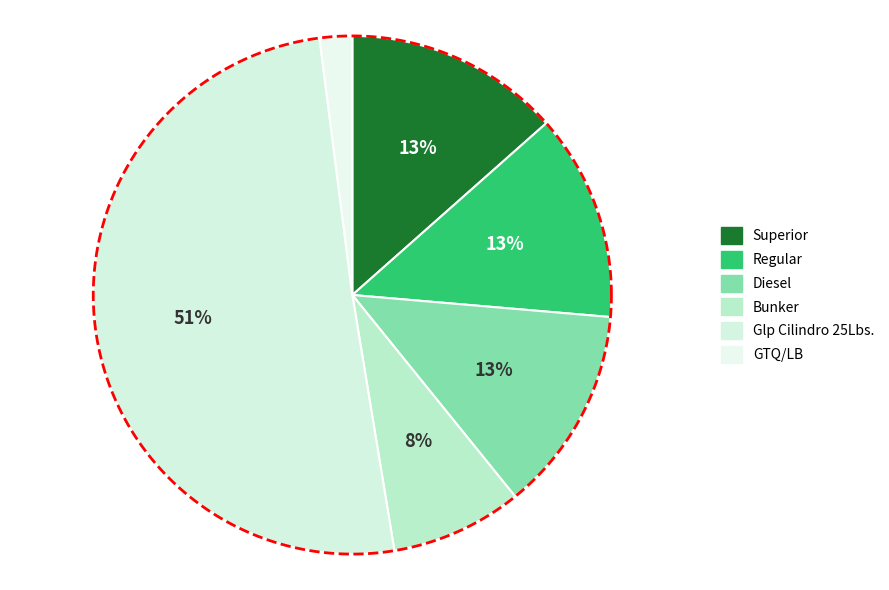

The Regular slice represents 28% of the pie. True or false?

False